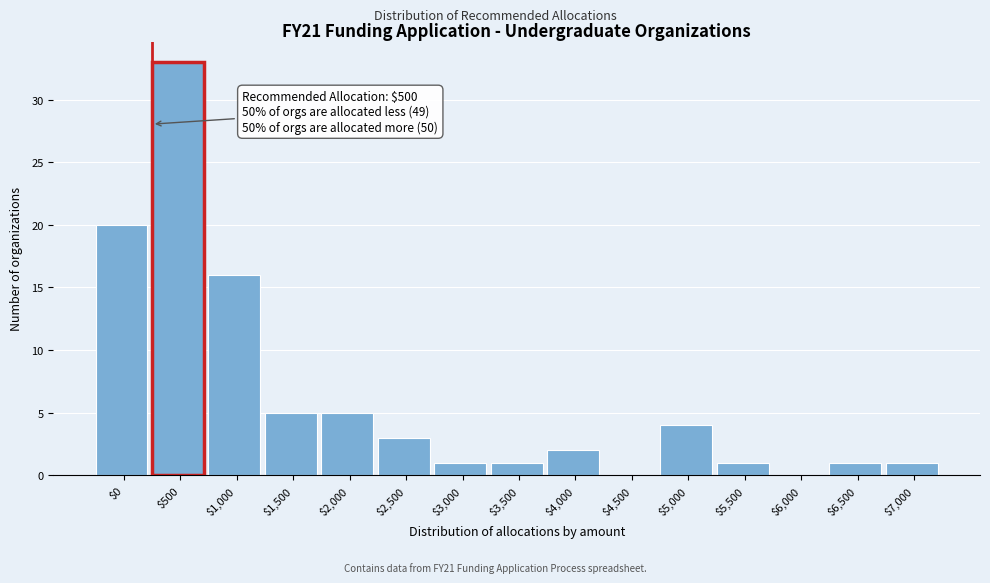

The value at $4,500 is 21. True or false?

False